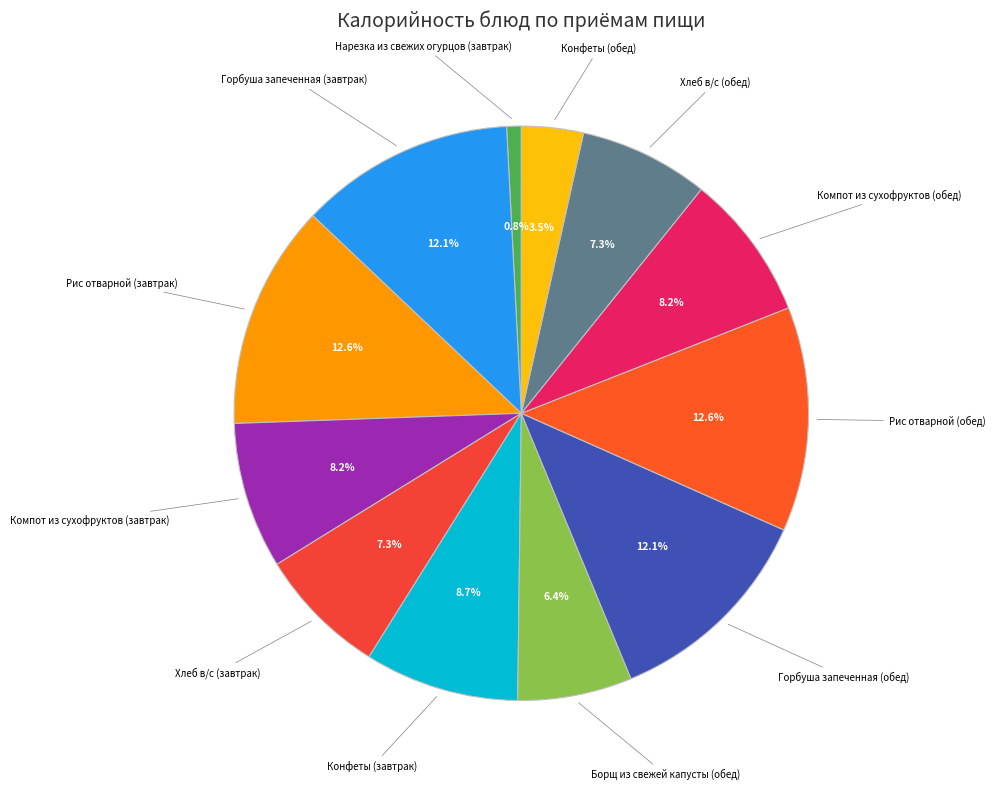

Rank the categories by value from highest to lowest.

Рис отварной (завтрак), Рис отварной (обед), Горбуша запеченная (завтрак), Горбуша запеченная (обед), Конфеты (завтрак), Компот из сухофруктов (завтрак), Компот из сухофруктов (обед), Хлеб в/с (завтрак), Хлеб в/с (обед), Борщ из свежей капусты (обед), Конфеты (обед), Нарезка из свежих огурцов (завтрак)